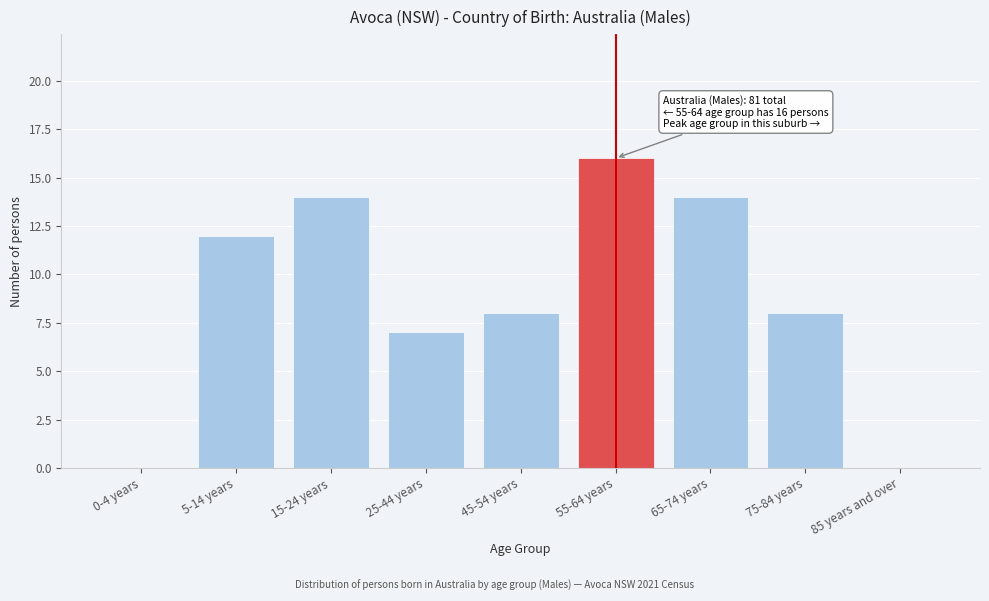

Reading left to right, what are all the values shown in this chart?

0-4 years=0	5-14 years=12	15-24 years=14	25-44 years=7	45-54 years=8	55-64 years=16	65-74 years=14	75-84 years=8	85 years and over=0